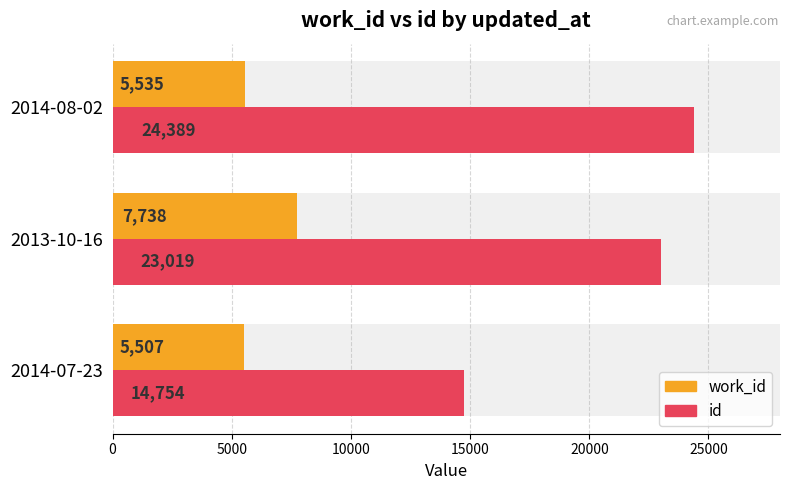

What is the minimum value shown in the chart?

5507